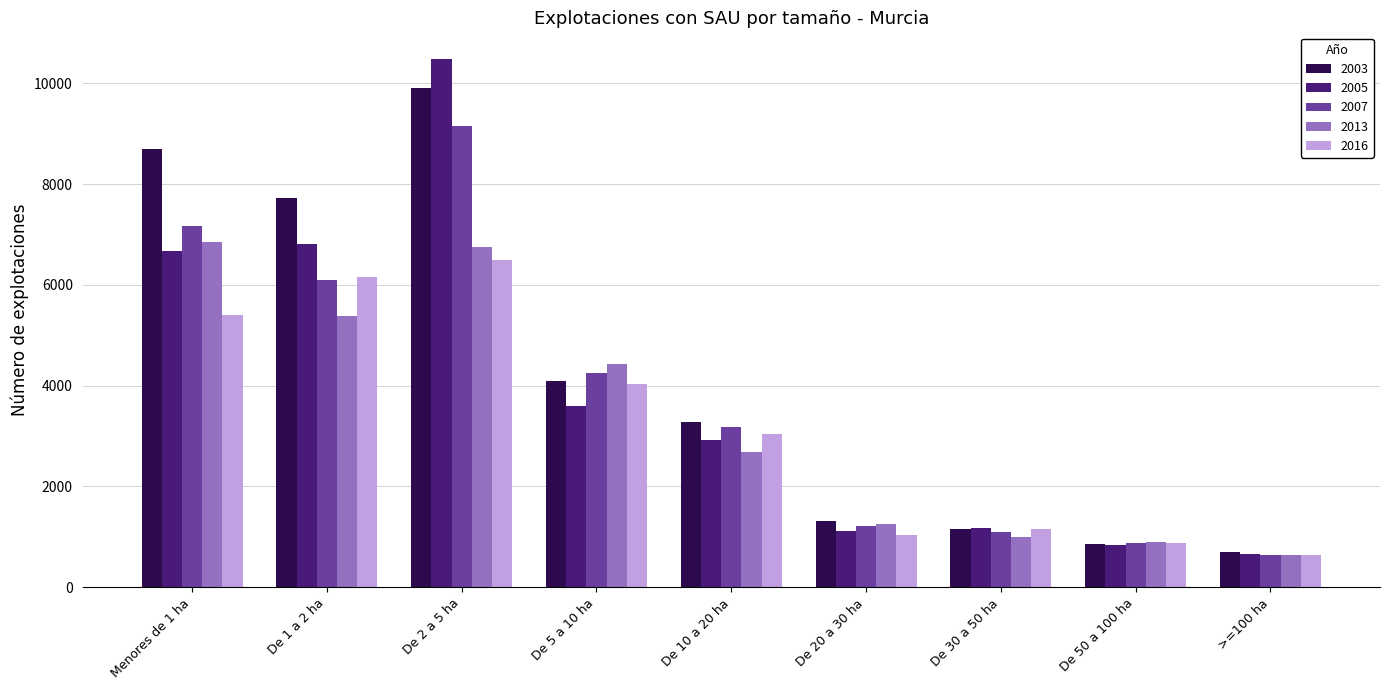

What is the difference between the maximum and minimum values in the 2005 series?

9828